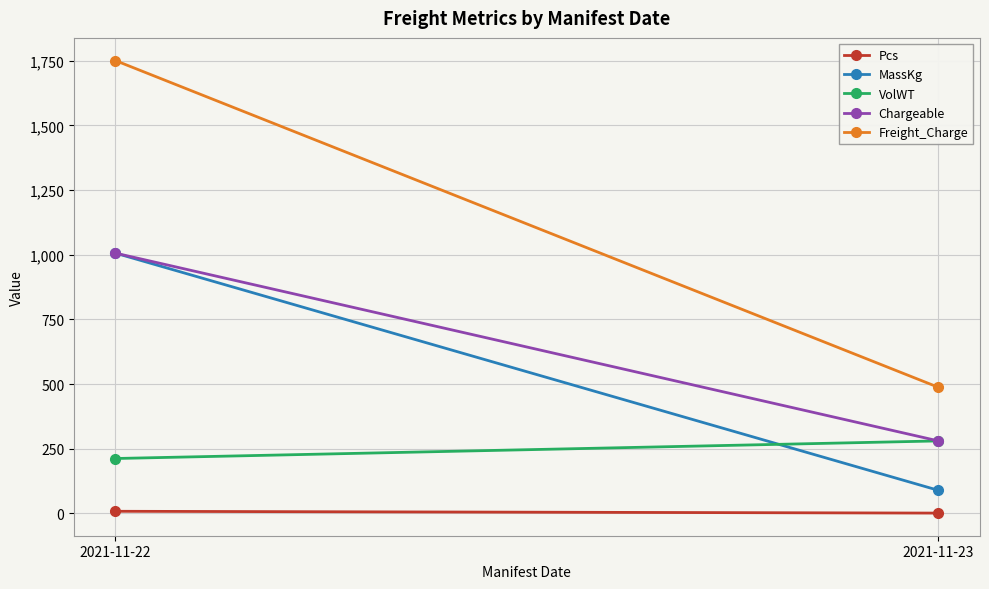

Reading left to right, what are all the values shown in this chart?

Pcs: 8.0	1.0
MassKg: 1006.0	89.0
VolWT: 212.0	280.0
Chargeable: 1006.0	280.0
Freight_Charge: 1750.4	487.2